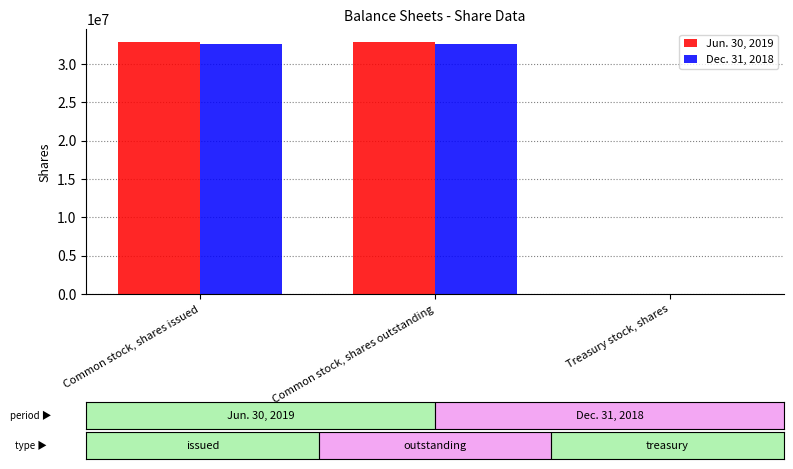

What is the spread (max minus min) of values at Common stock, shares issued?

254170